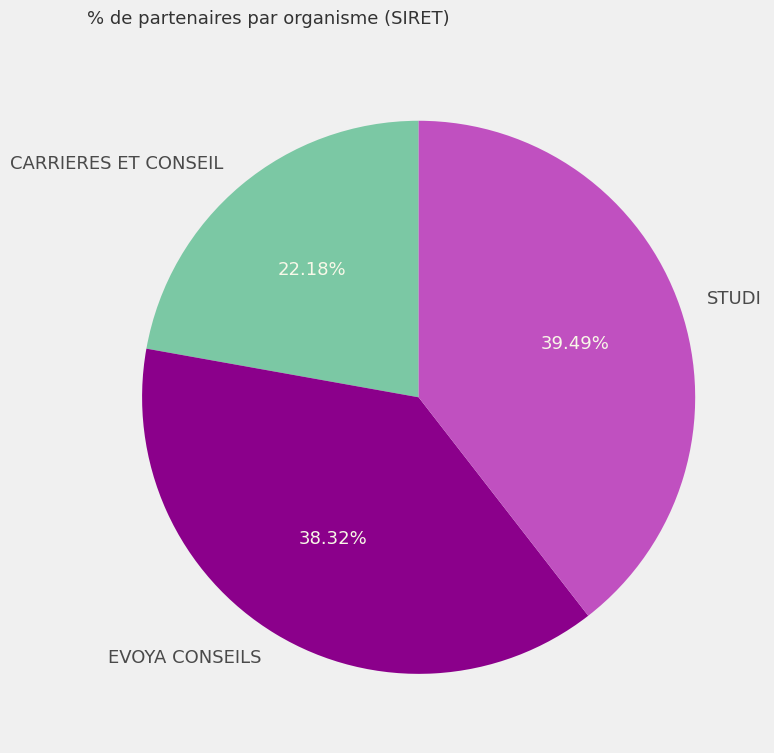

To the nearest percent, what is the combined percentage of CARRIERES ET CONSEIL and EVOYA CONSEILS?

61%